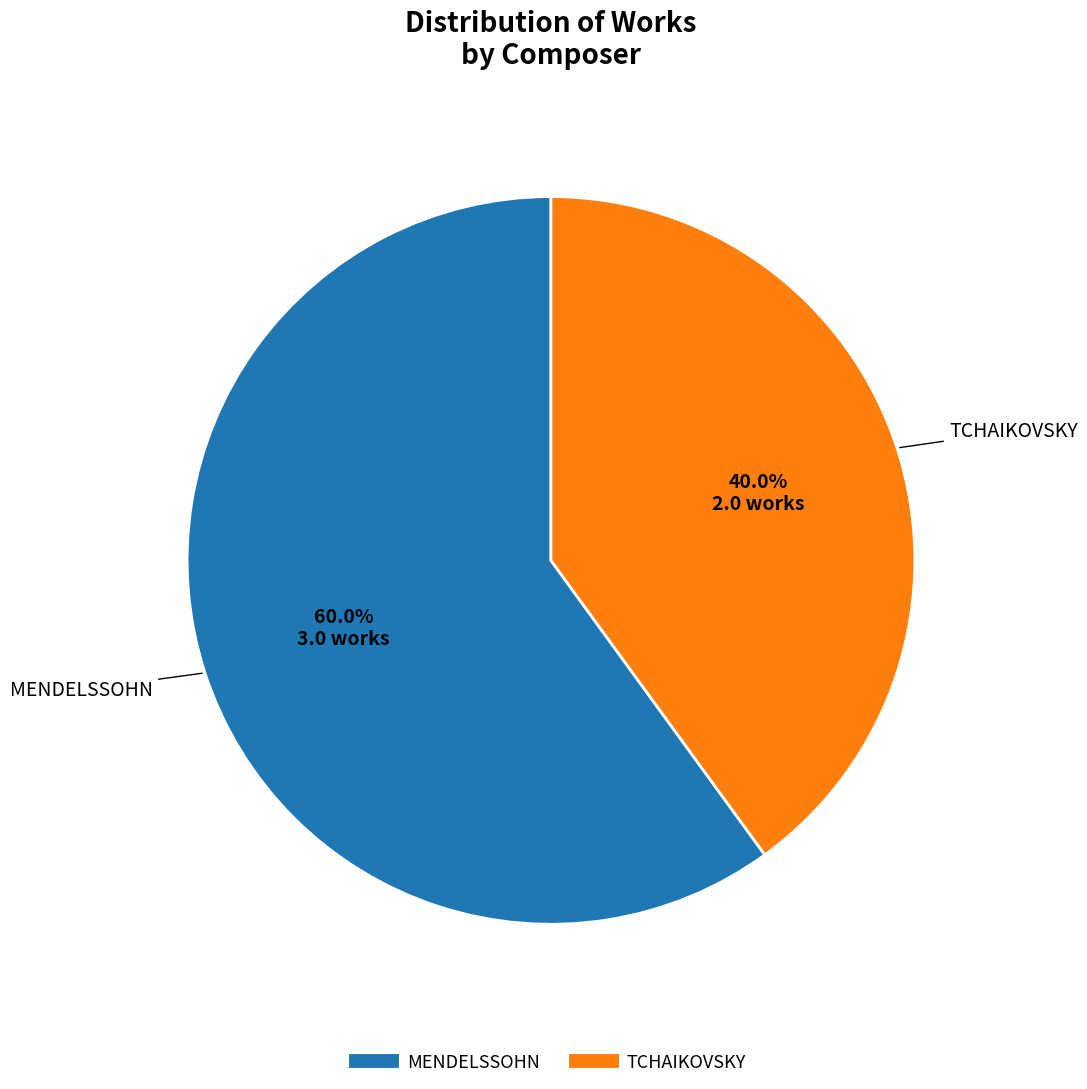

What is the majority slice?

MENDELSSOHN